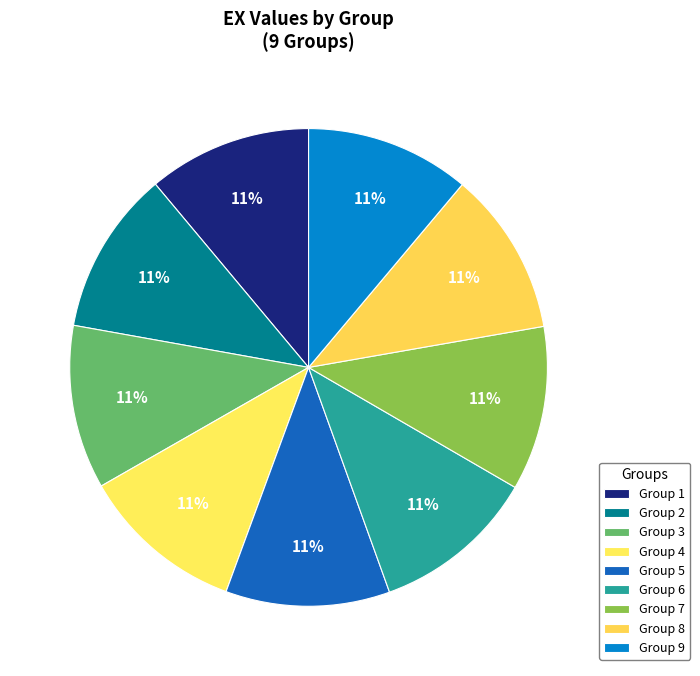

What is the smallest slice in the pie chart?

1